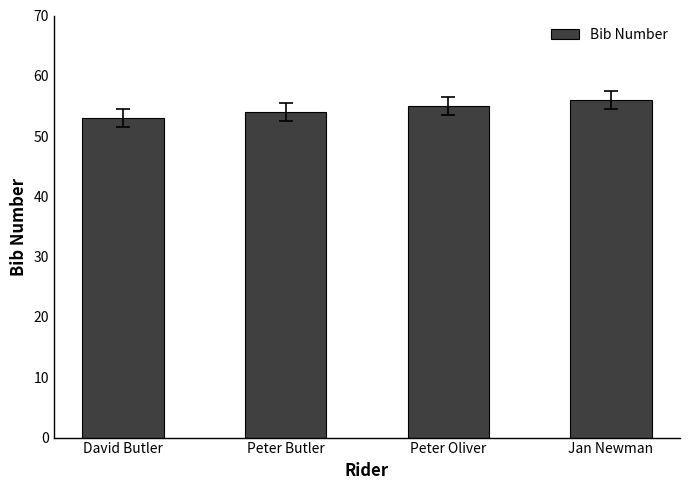

What is the approximate value at Peter Oliver?

55